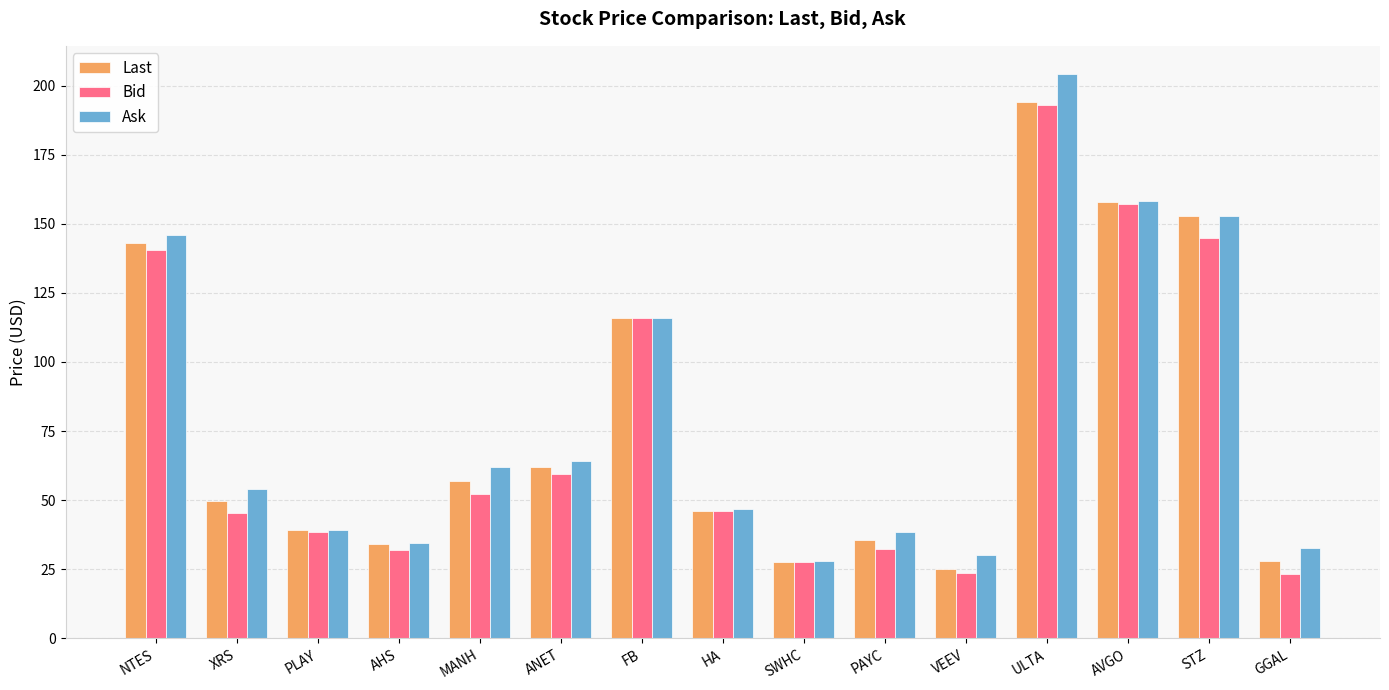

What is the sum of the Ask values at ULTA and AHS?

238.8